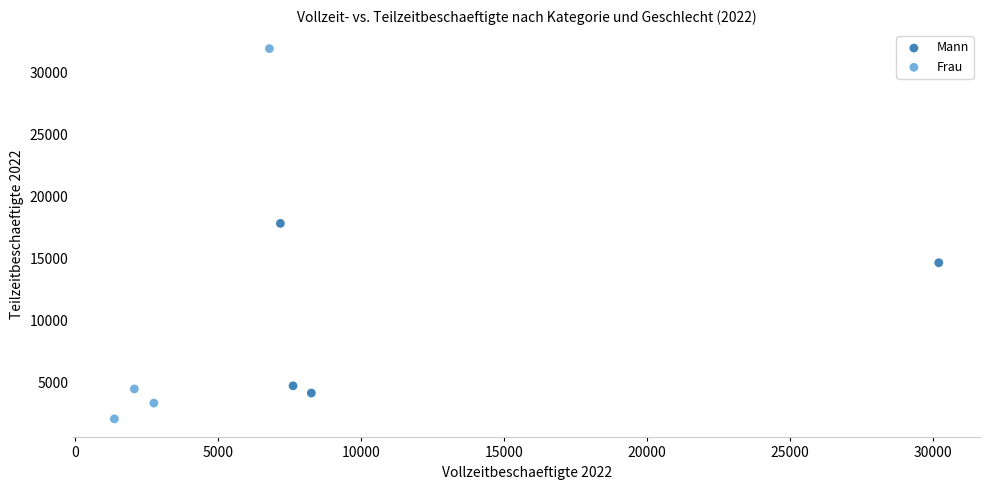

Which series has the widest spread of Y values?

Frau